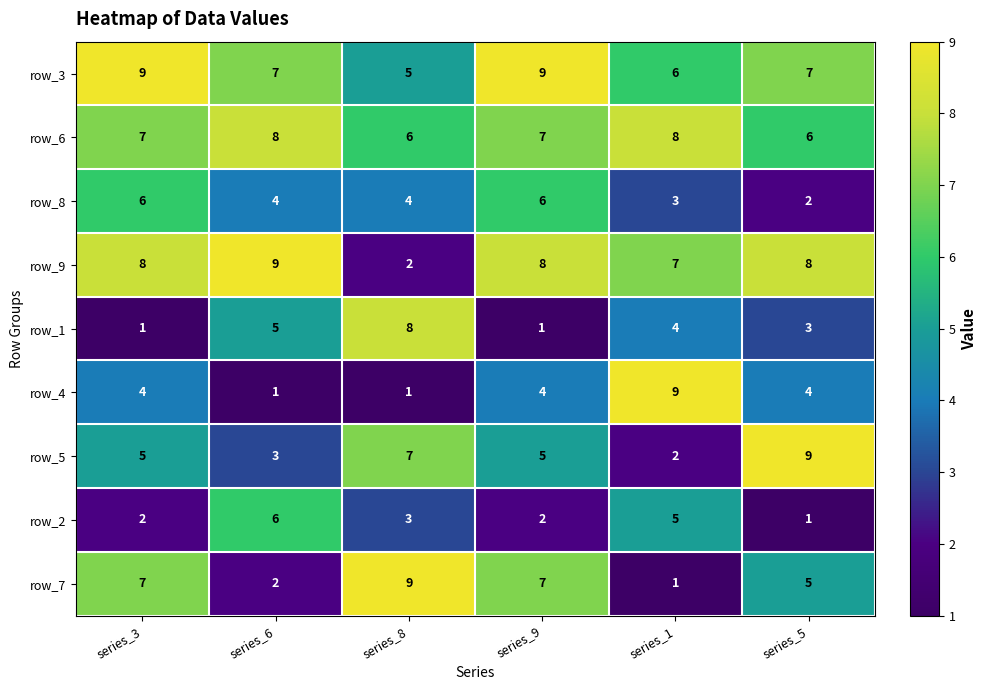

How many data points in row_8 are less than 4?

2